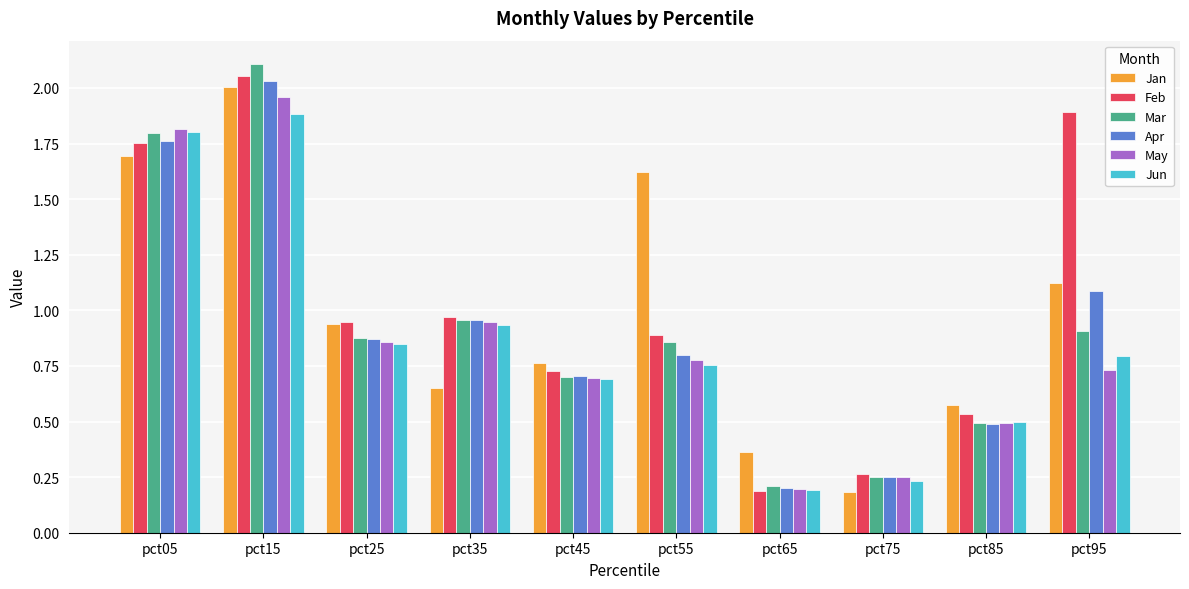

Which series has the largest range (max minus min)?

Mar